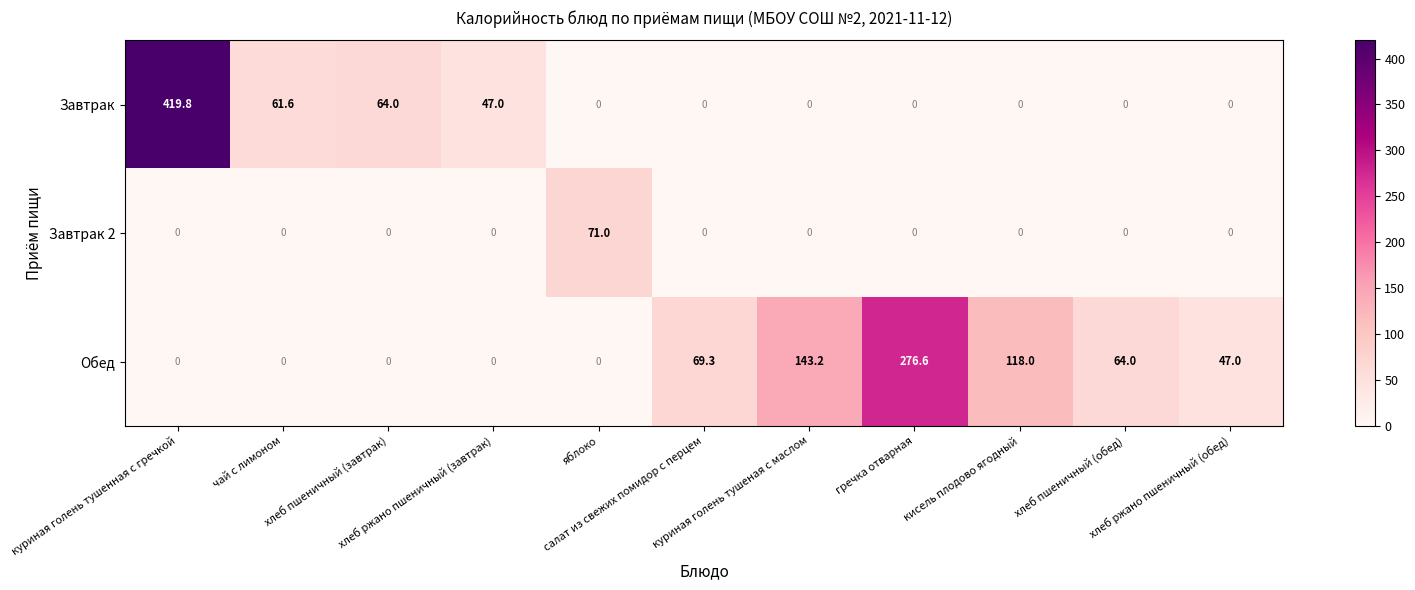

At how many categories does at least one series exceed 12?

11